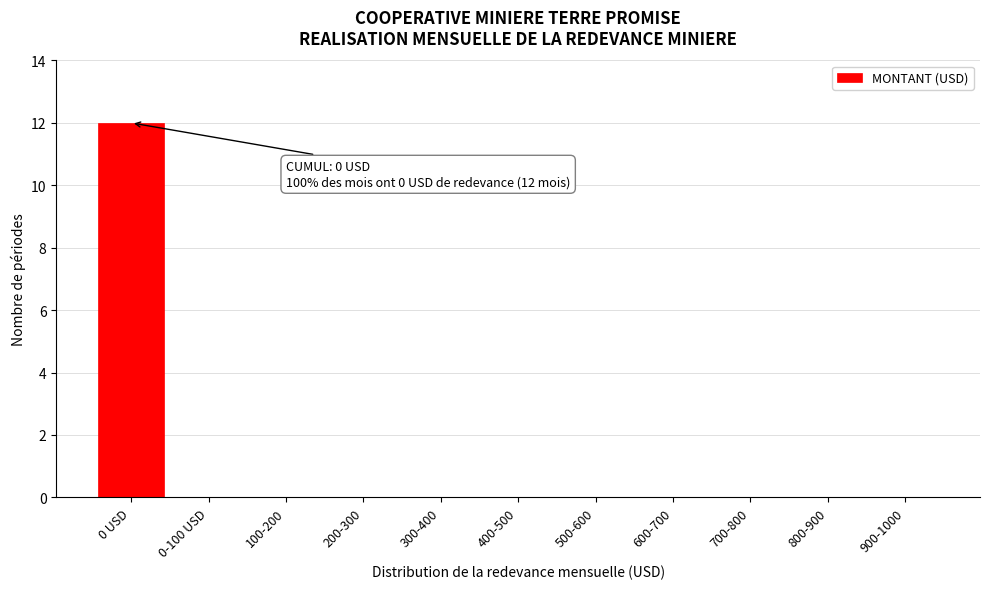

Reading left to right, transcribe all the data shown in this chart.

0 USD=12	0-100 USD=0	100-200=0	200-300=0	300-400=0	400-500=0	500-600=0	600-700=0	700-800=0	800-900=0	900-1000=0